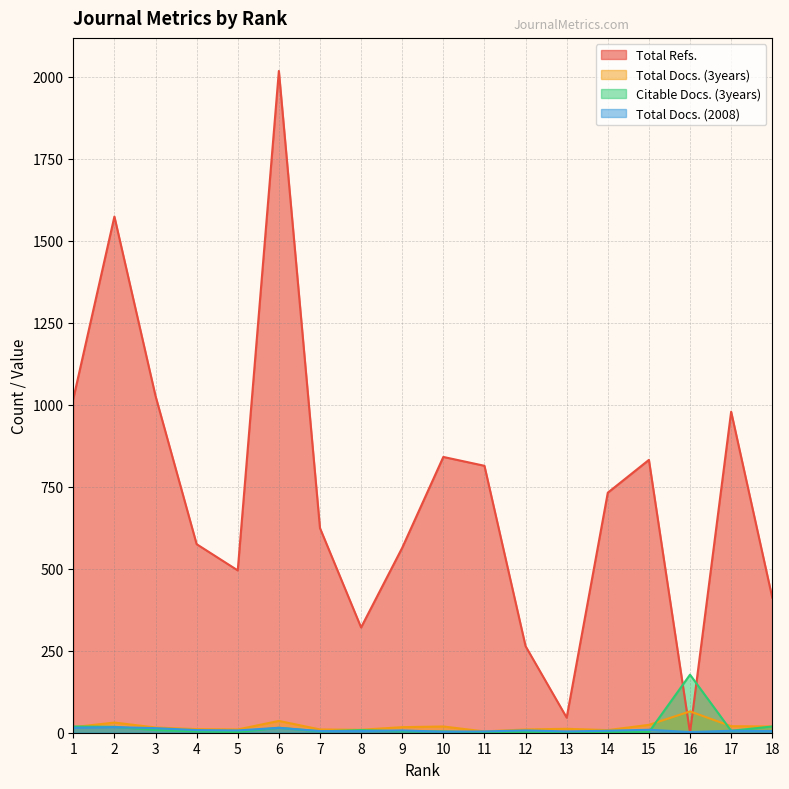

Reading right to left, what are all the values shown in this chart?

Total Refs.: 18=412	17=979	16=0	15=832	14=732	13=46	12=264	11=814	10=841	9=564	8=321	7=624	6=2018	5=495	4=575	3=1027	2=1574	1=1018
Total Docs. (3years): 18=19	17=20	16=65	15=24	14=8	13=12	12=10	11=4	10=19	9=17	8=9	7=10	6=36	5=10	4=11	3=16	2=31	1=17
Citable Docs. (3years): 18=19	17=6	16=177	15=2	14=2	13=1	12=2	11=1	10=4	9=4	8=8	7=4	6=15	5=2	4=4	3=8	2=18	1=19
Total Docs. (2008): 18=5	17=6	16=2	15=9	14=6	13=4	12=7	11=4	10=3	9=7	8=5	7=5	6=15	5=7	4=8	3=14	2=17	1=15